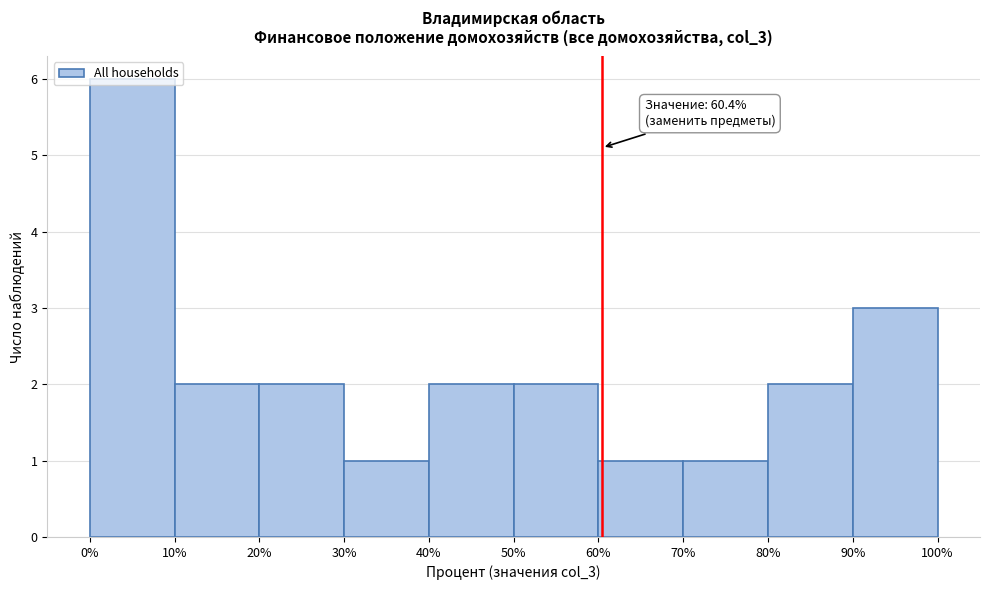

Over which range of the x-axis is the bar tallest?

0% to 10%